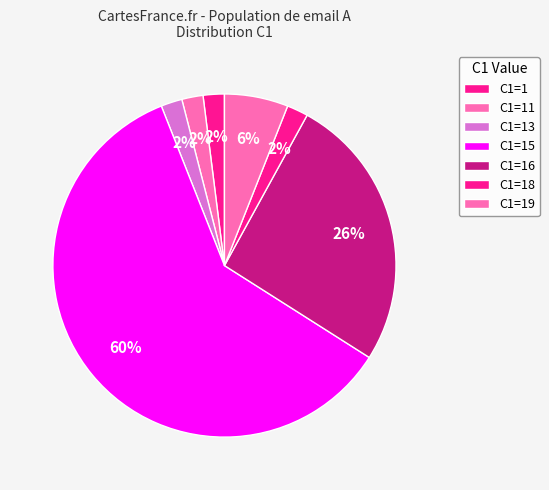

How many segments does this pie chart have?

7